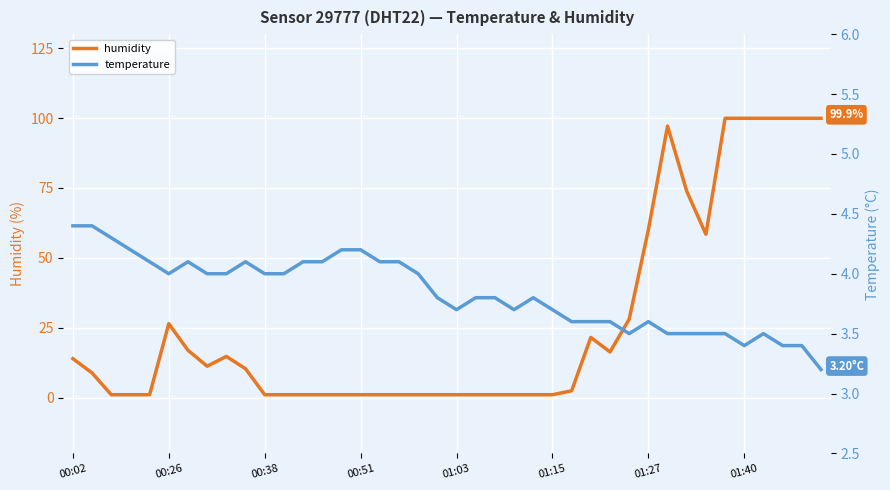

Rank the series at 22 from highest to lowest value.

temperature, humidity